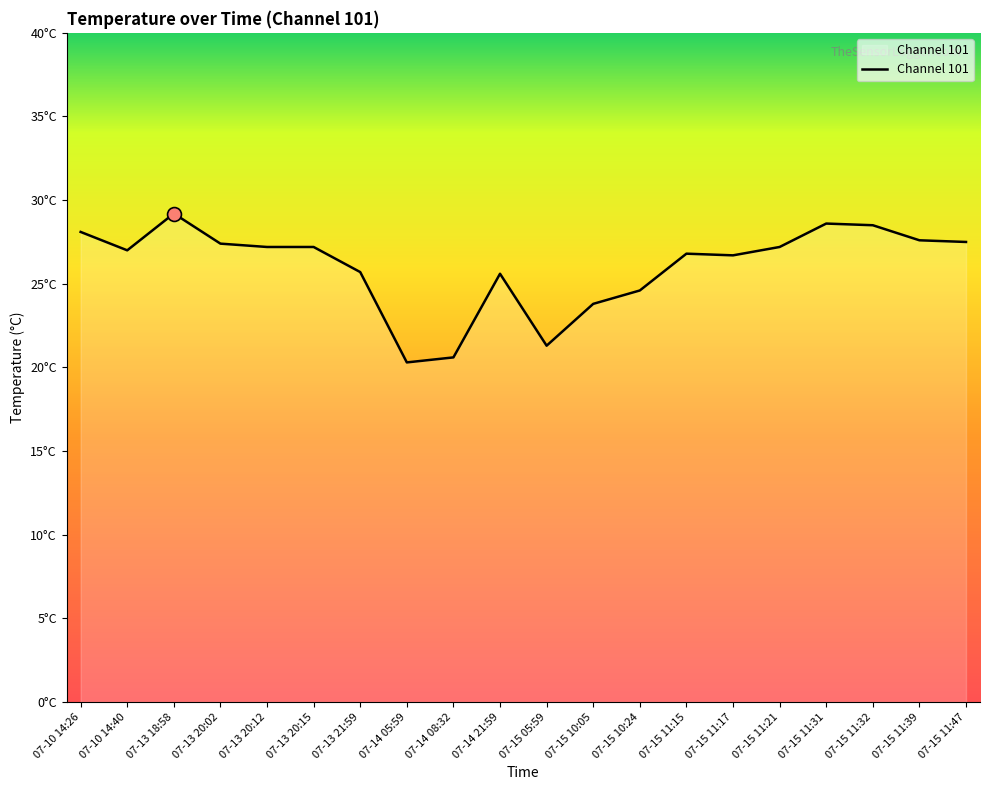

The value at 07-15 11:31 is 48.5. True or false?

False